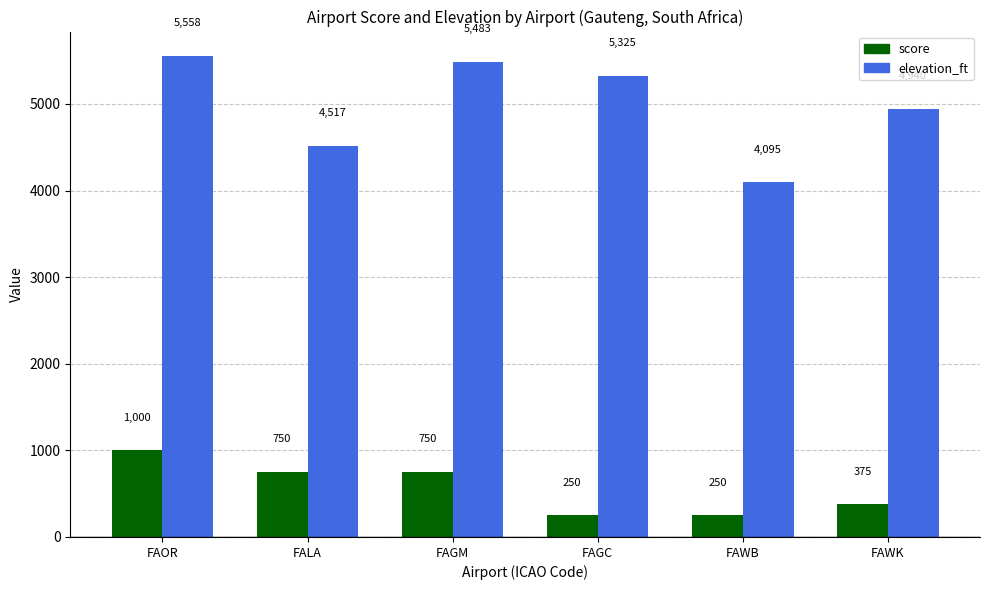

True or false: elevation_ft has a value of 5483 at FAGM.

True